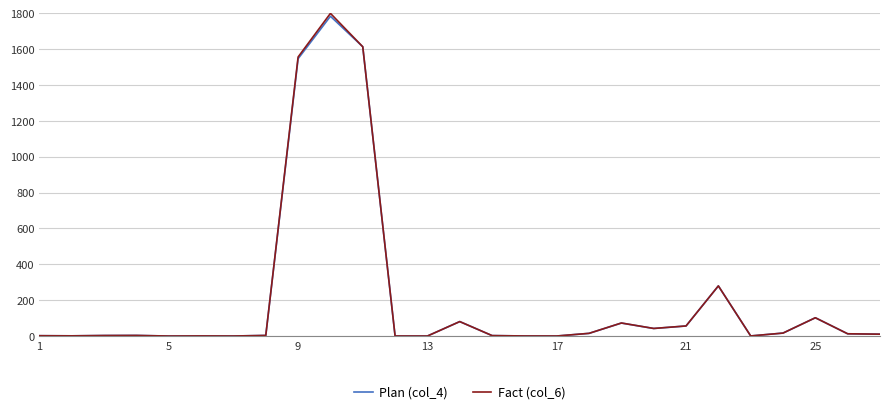

What is the maximum value shown in the chart?

1800.0